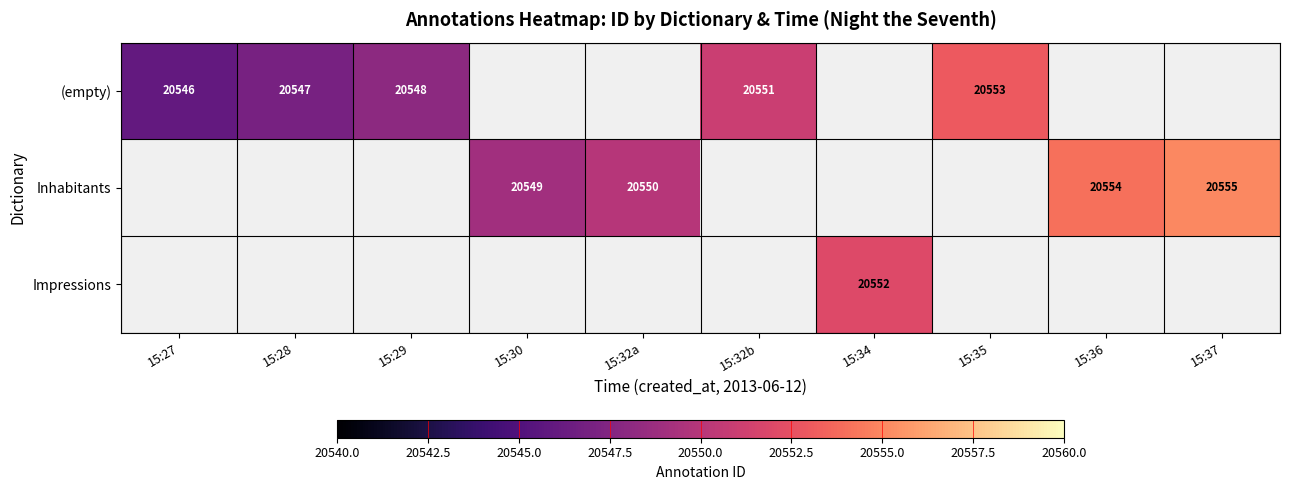

Is it true that Inhabitants equals 20555 at 15:37?

True